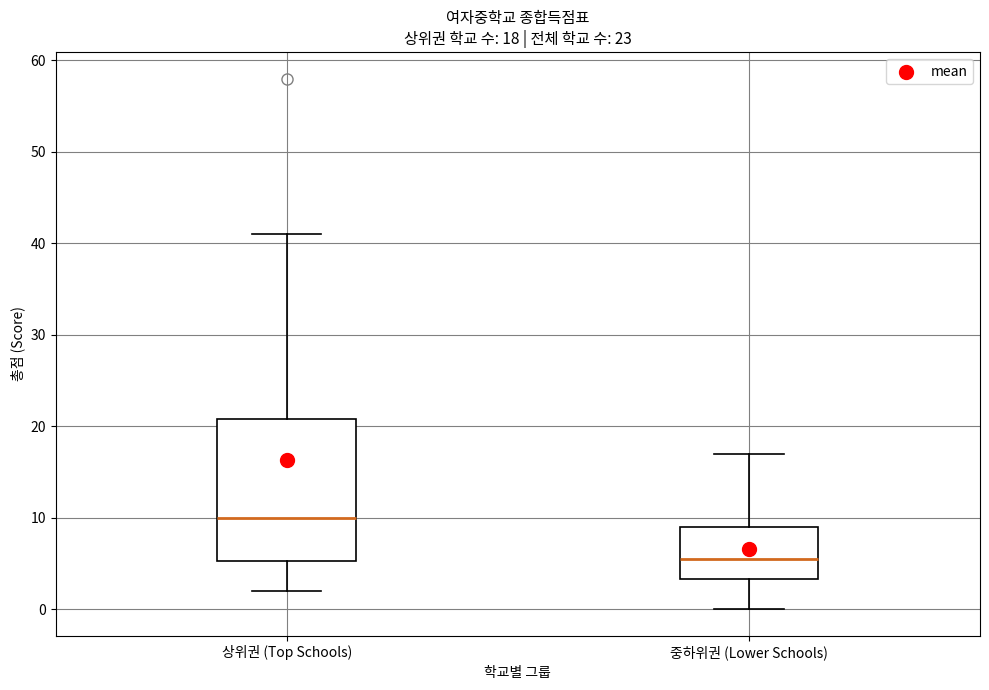

Which box's median line is the lowest?

중하위권 (Lower Schools)